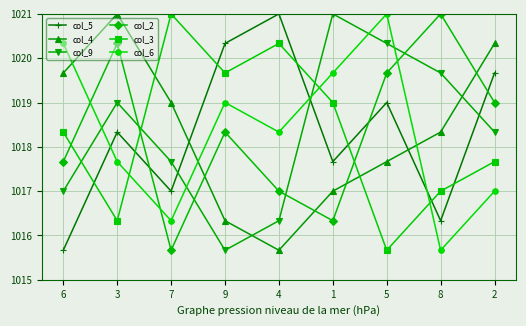

What is the spread (max minus min) of values at 3?

4.7